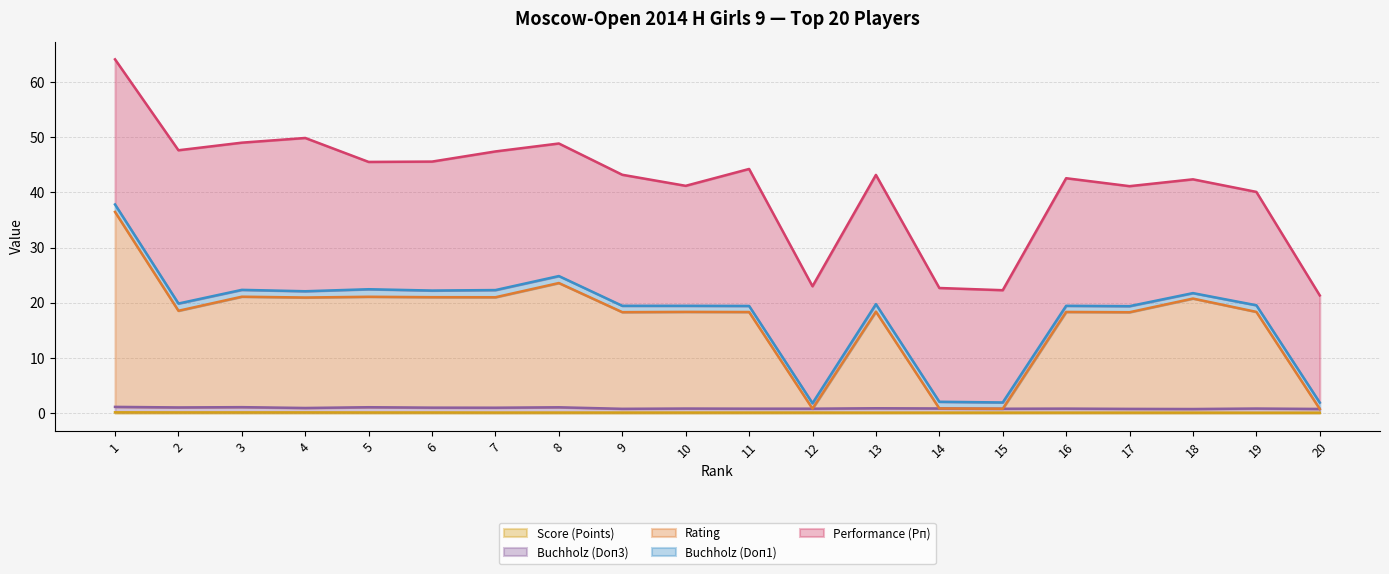

What is the value of the Buchholz (Doп3) point at the 5th from the left?

1.1